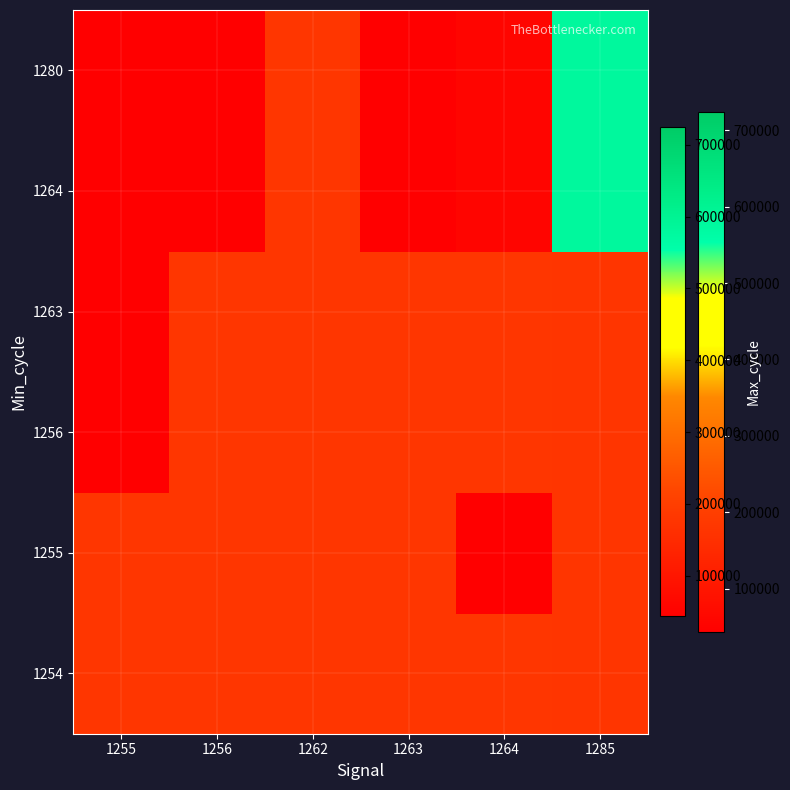

Reading right to left, transcribe all the data shown in this chart.

1254: 1285=176491	1264=180078	1263=180113	1262=180049	1256=180690	1255=180883
1255: 1285=176491	1264=43651	1263=180109	1262=180178	1256=180704	1255=180771
1256: 1285=176491	1264=180078	1263=179989	1262=180157	1256=180831	1255=43363
1263: 1285=176491	1264=180078	1263=179206	1262=180022	1256=180715	1255=43363
1264: 1285=578749	1264=57735	1263=44651	1262=180189	1256=45842	1255=43363
1280: 1285=578749	1264=57574	1263=44651	1262=180148	1256=45842	1255=43363